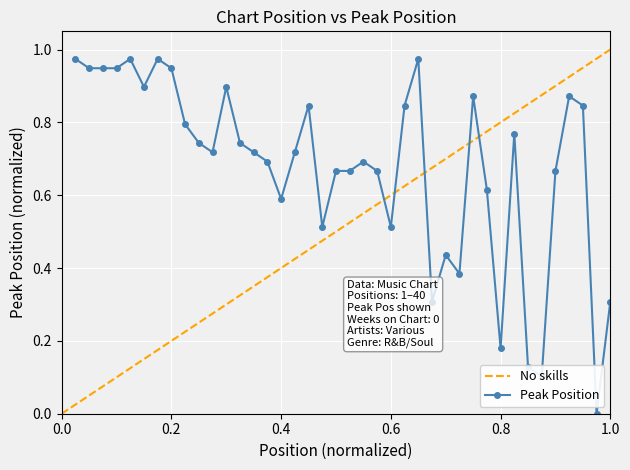

Which has a higher value, 24 or 34?

24